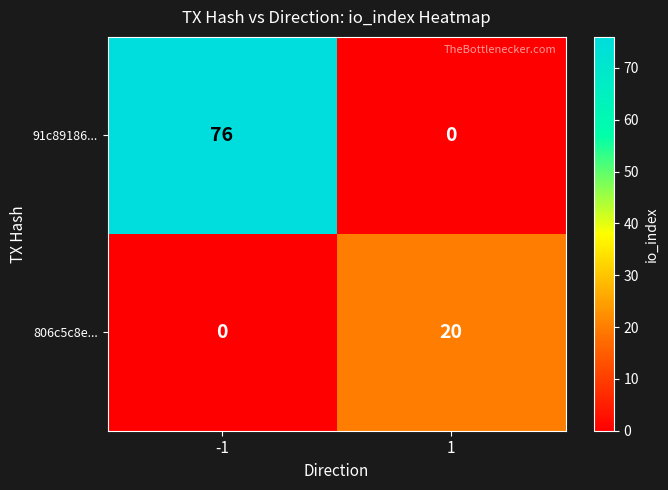

At -1, list the series in order from largest to smallest.

91c89186..., 806c5c8e...